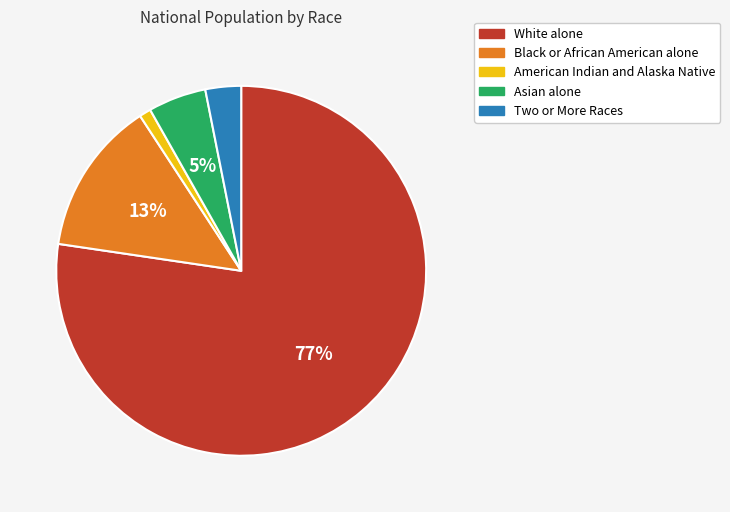

What percentage is the Black or African American alone slice, to the nearest percent?

13%